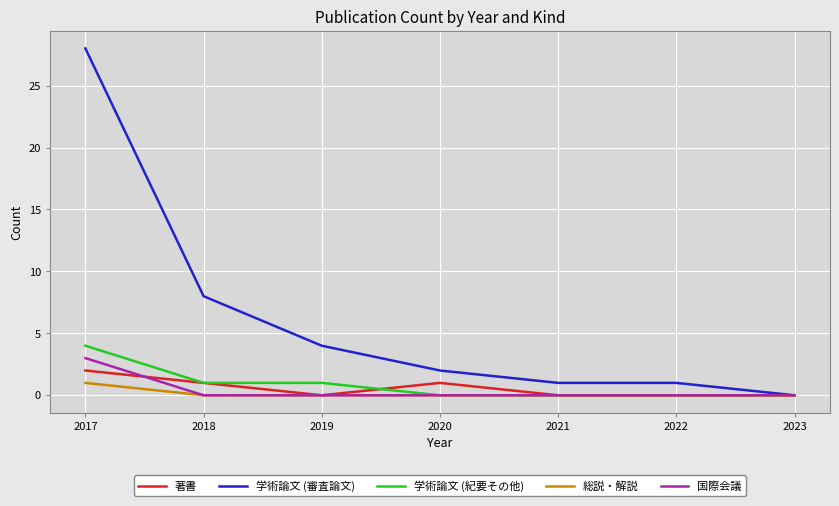

Which series changed the most between 2019 and 2021?

学術論文 (審査論文)